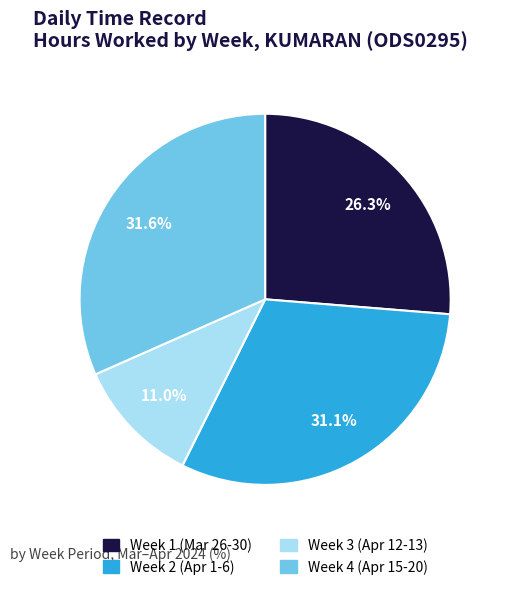

Is there a majority slice in this chart?

No